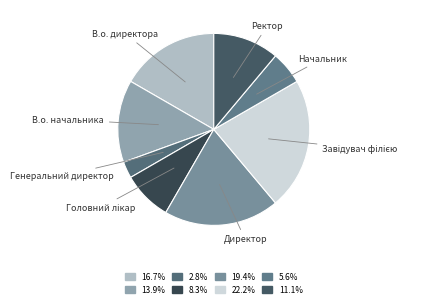

What is the smallest slice in the pie chart?

Генеральний директор